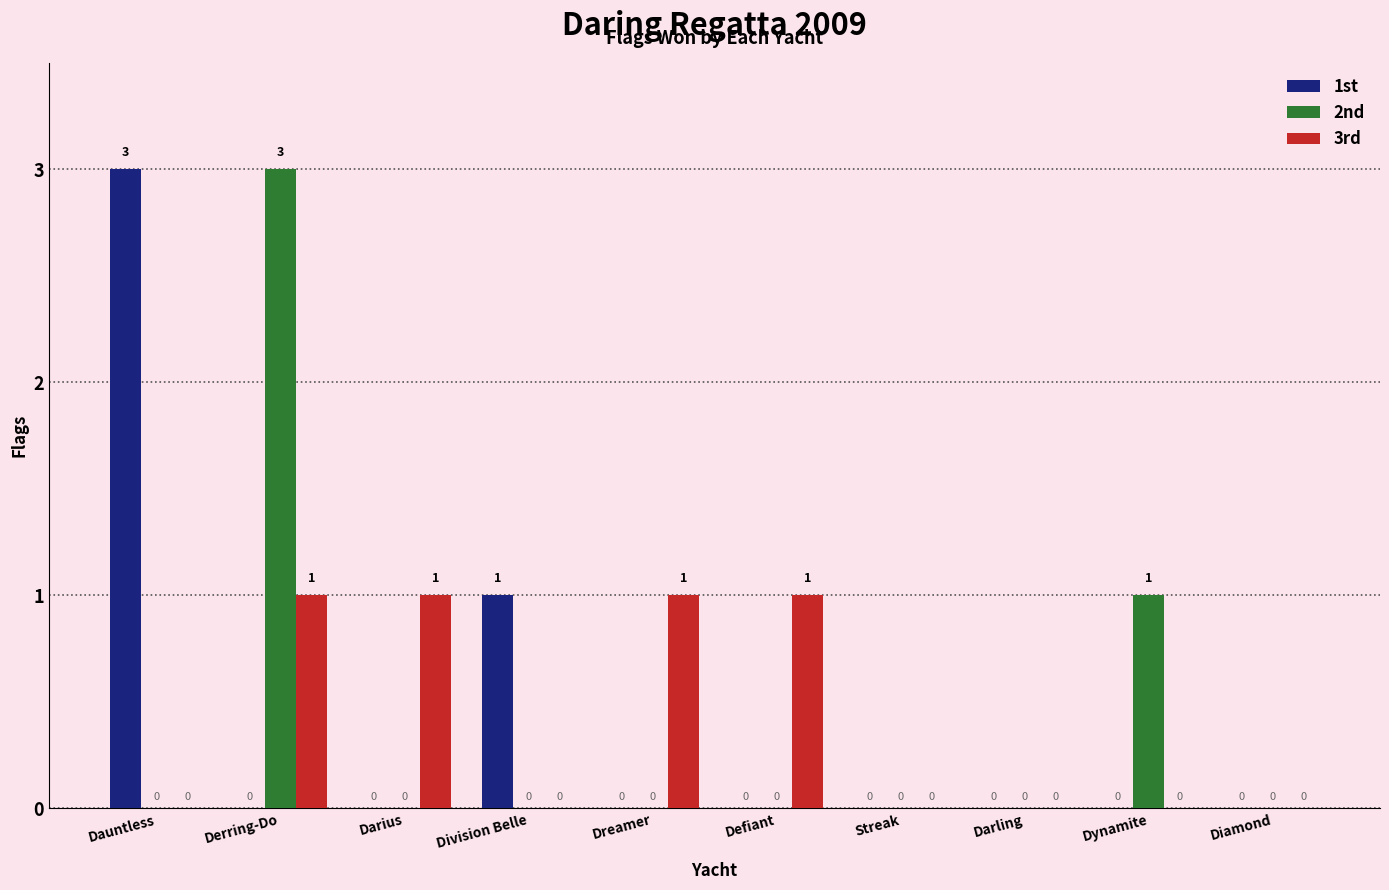

At which category is the sum across all series the highest?

Derring-Do